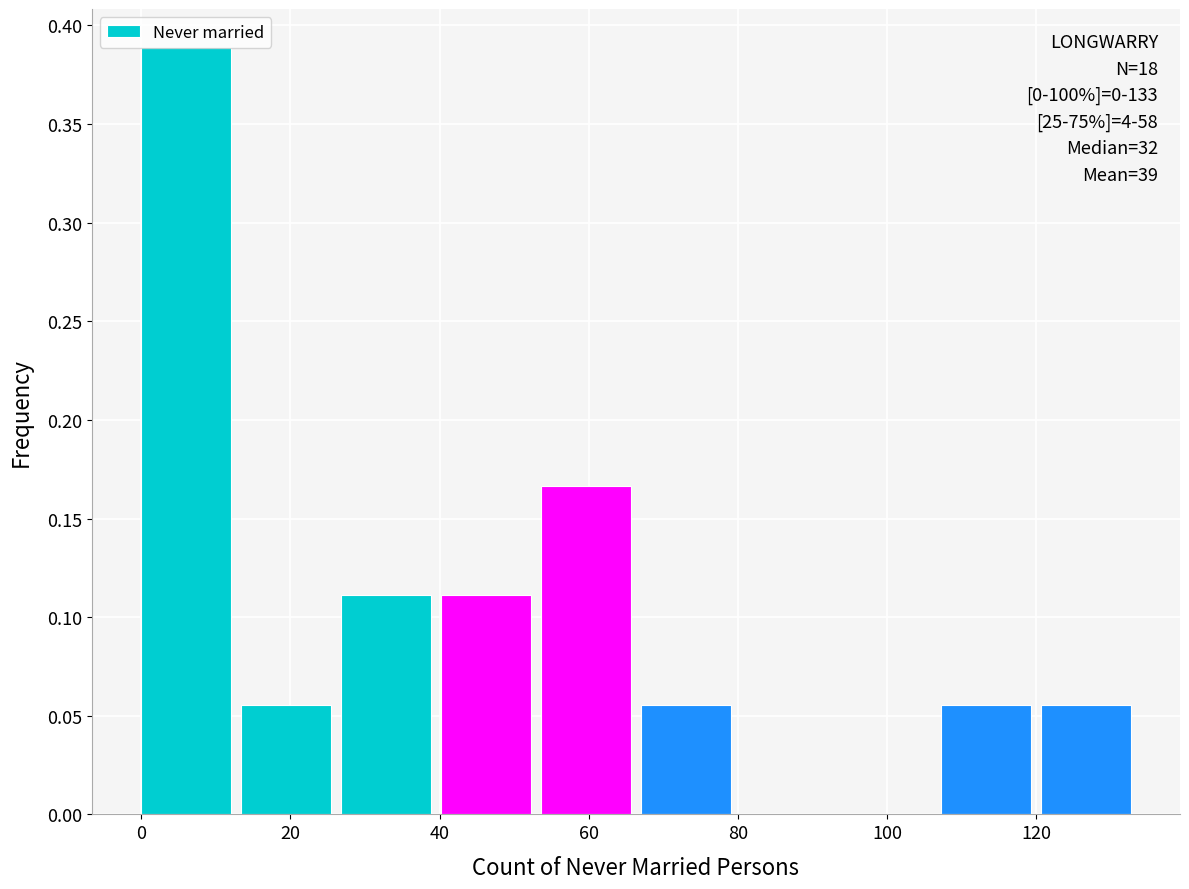

Over which range of the x-axis is the bar tallest?

0.0 to 13.4